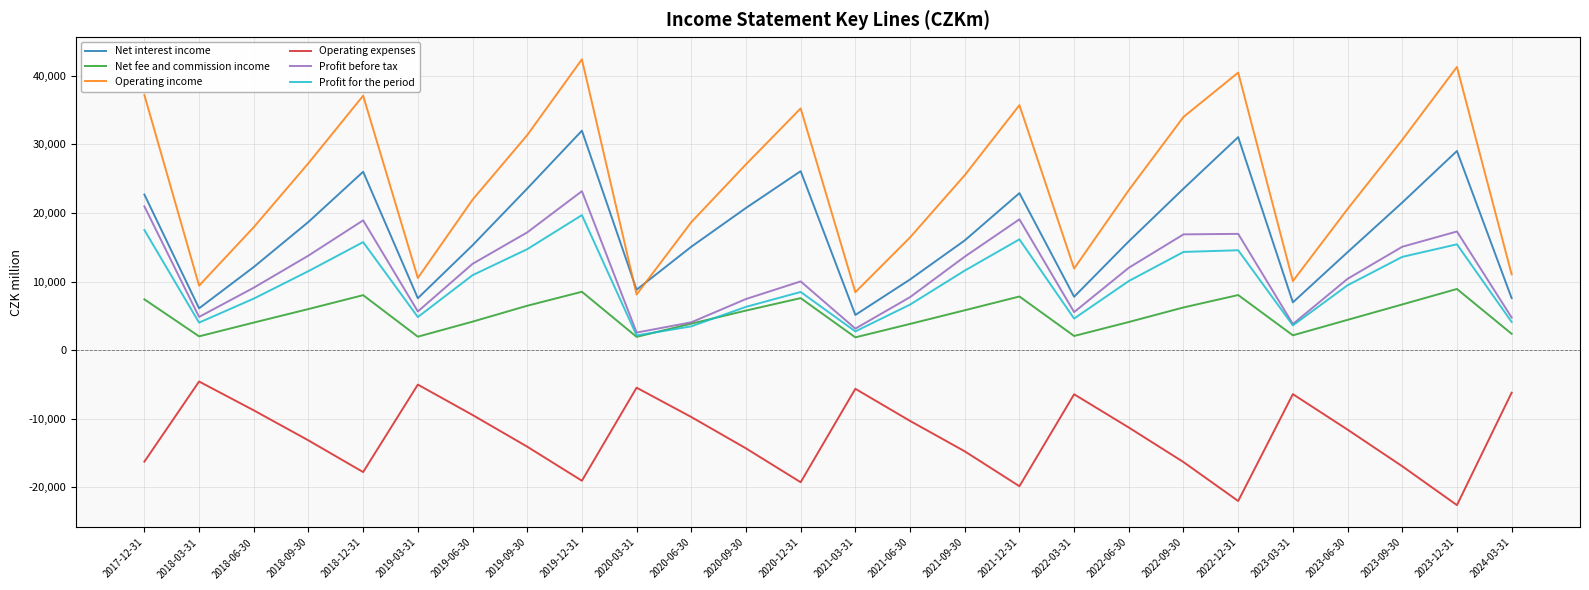

Rank the series at 2021-12-31 from highest to lowest value.

Operating income, Net interest income, Profit before tax, Profit for the period, Net fee and commission income, Operating expenses